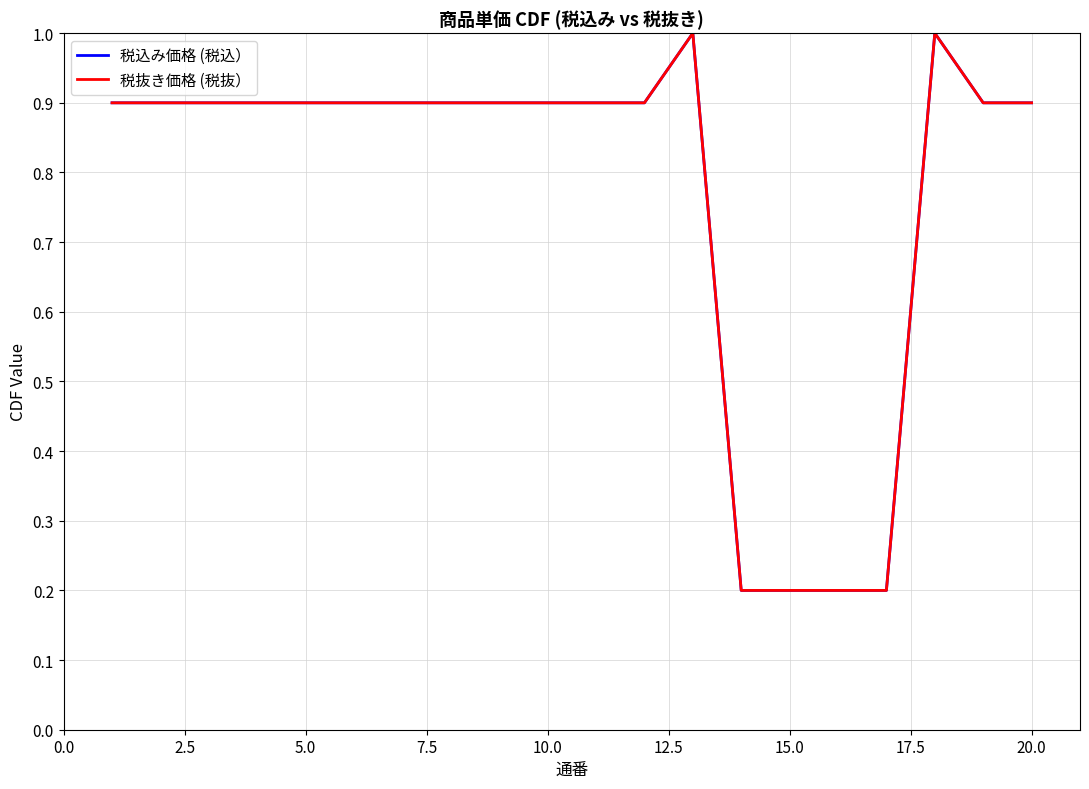

Does the chart display data point markers on the line(s)?

No